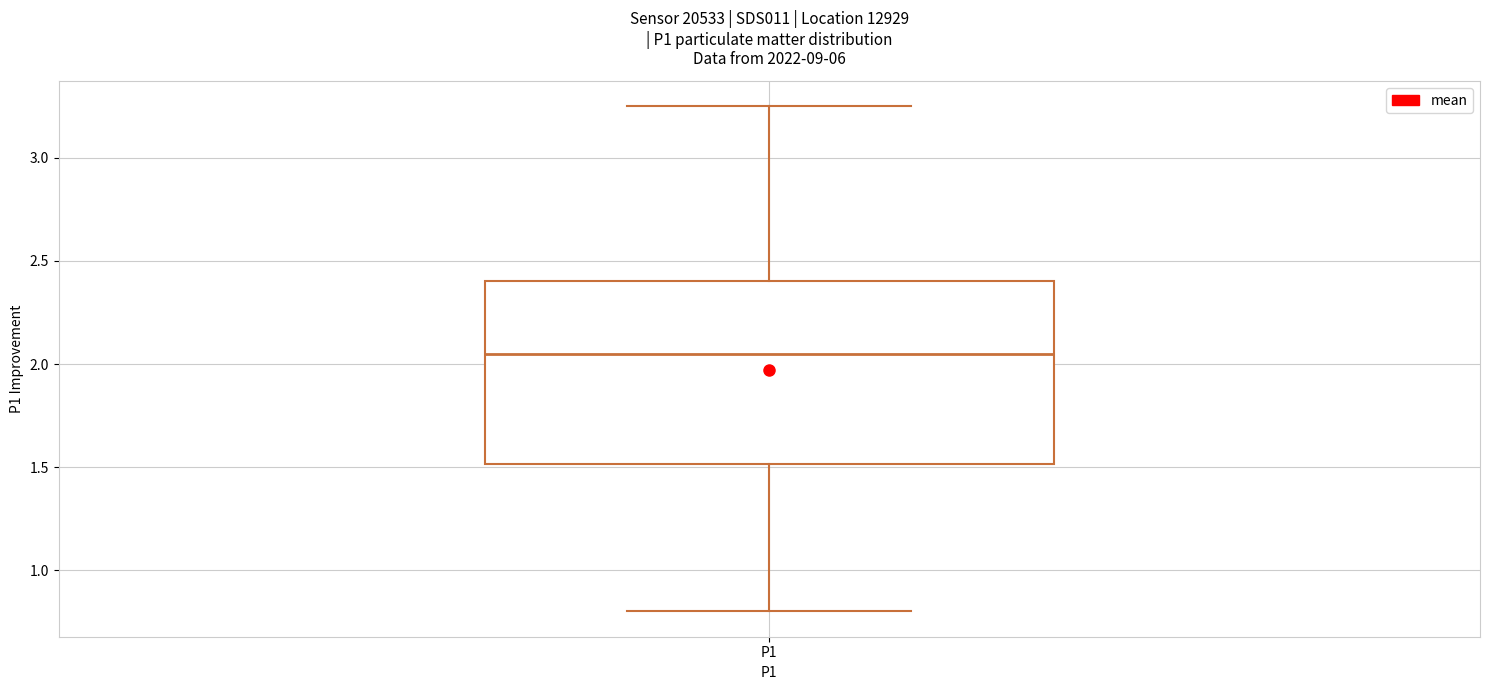

Where is the upper edge of the box for P1 on the y-axis? The values are not printed on the chart, so give them approximately, as read against the axis.

2.40